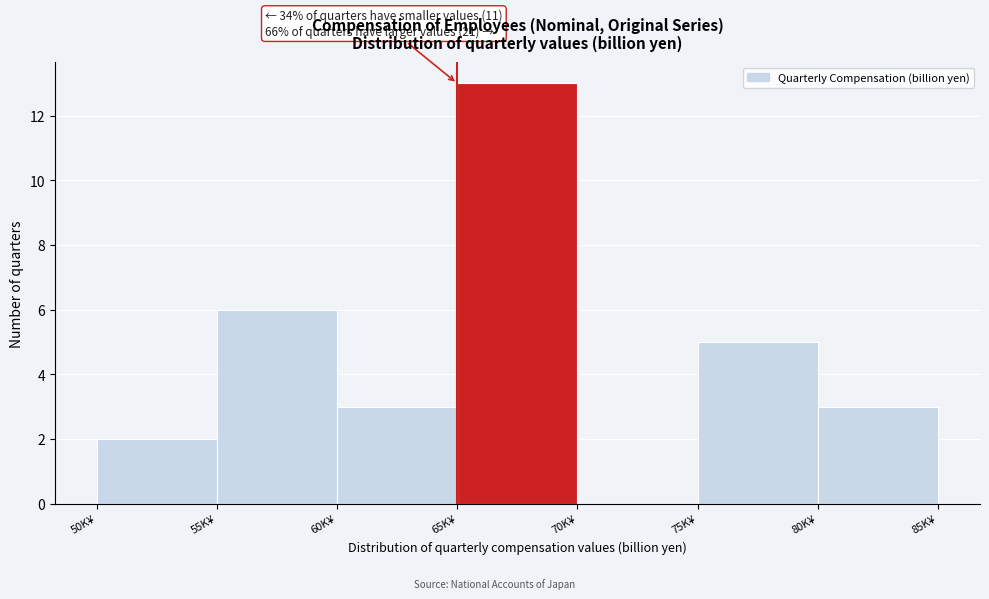

Reading left to right, transcribe all the data shown in this chart.

50K¥=2	55K¥=6	60K¥=3	65K¥=13	70K¥=0	75K¥=5	80K¥=3